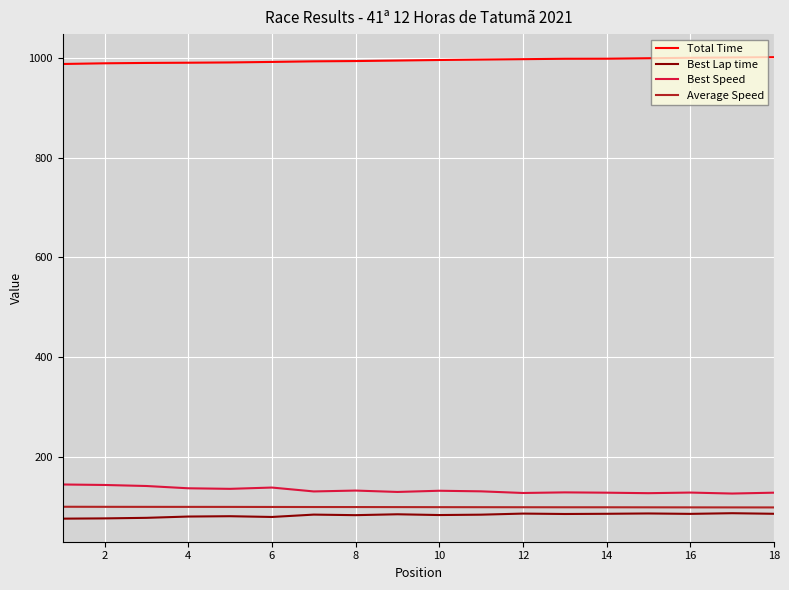

Which series has the largest total across all categories?

Total Time